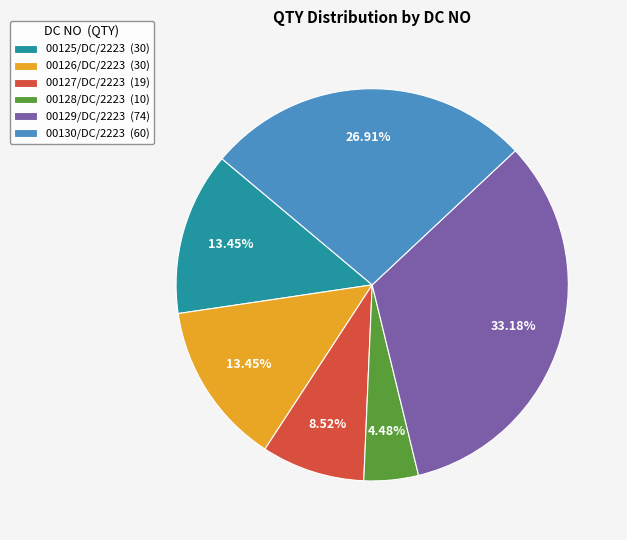

Which has a higher value, 00127/DC/2223 or 00125/DC/2223?

00125/DC/2223